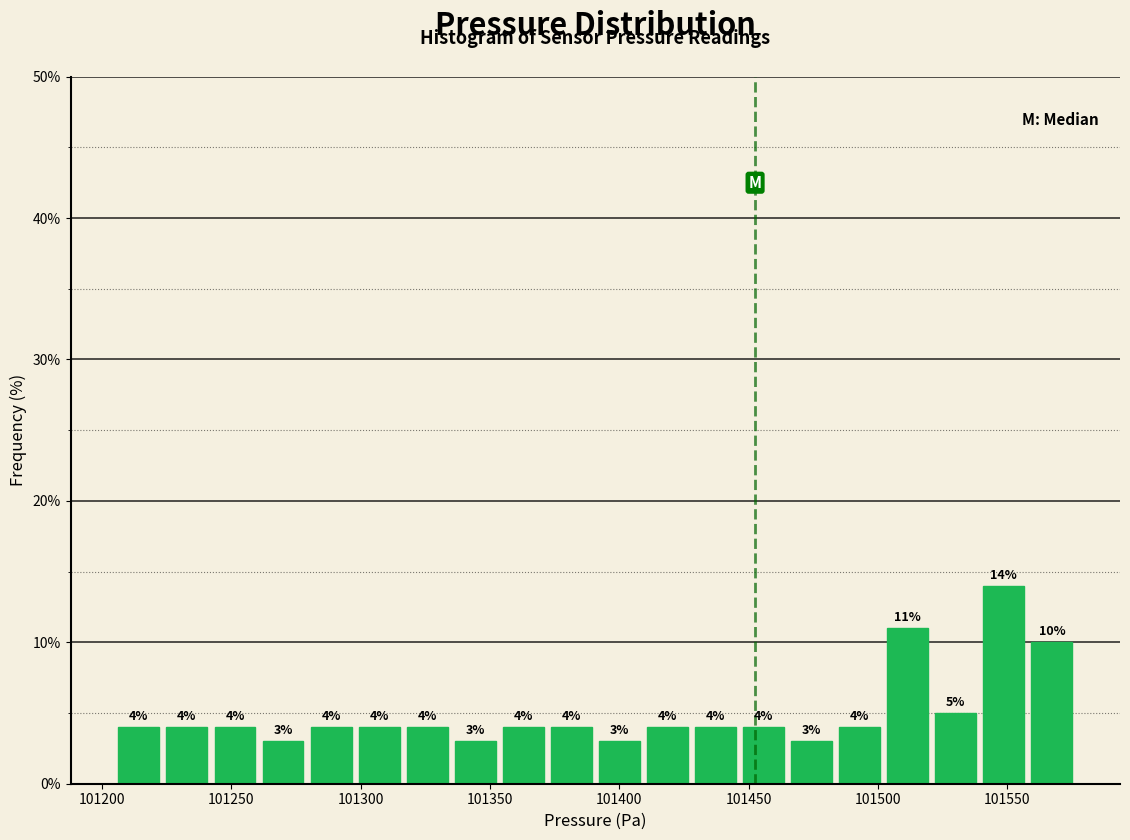

Read against the x-axis, roughly where is the centre of the tallest bar?

101550